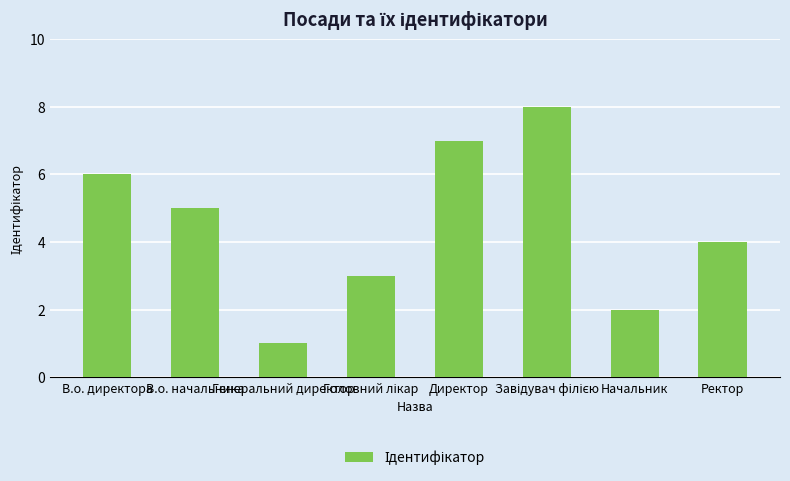

Count the values in the range 3 to 7.

5